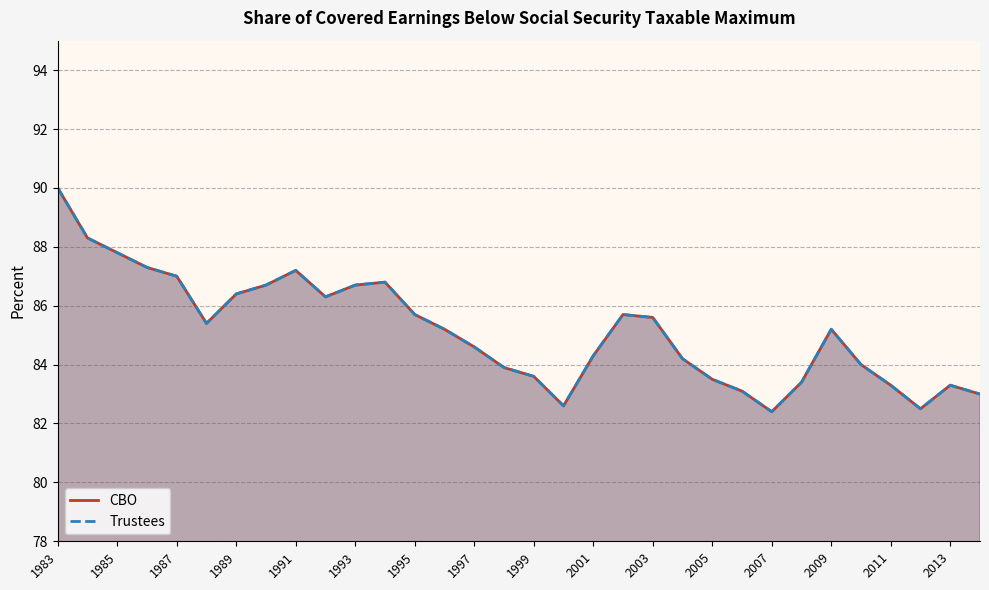

How many distinct data groups are displayed?

2